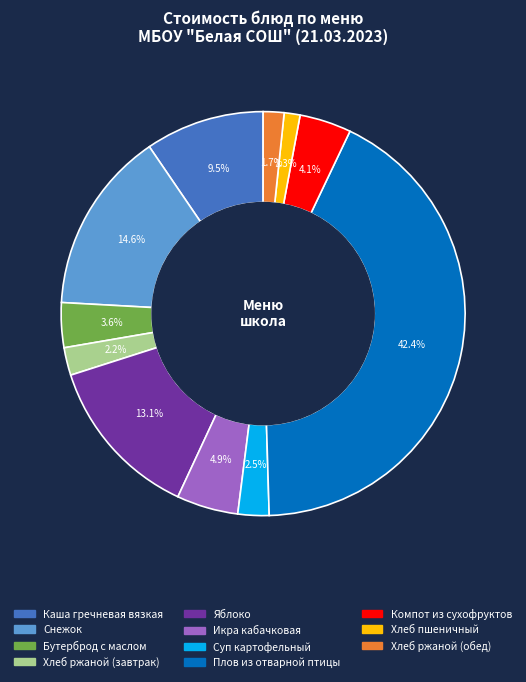

Is it true that Бутерброд с маслом is 4% of the pie?

True